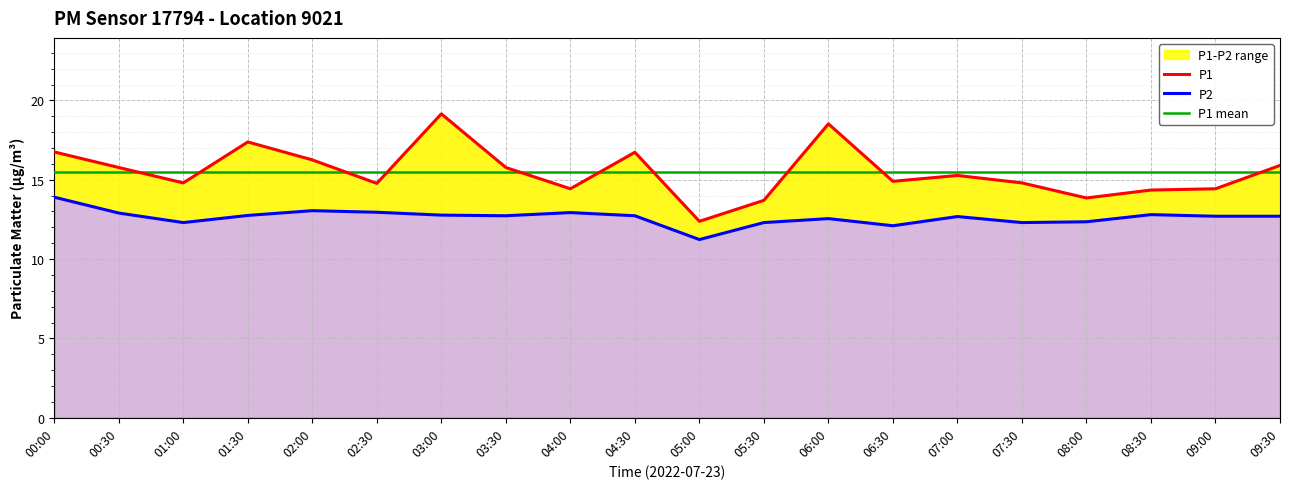

The value of P1 at 04:30 is 9.7. True or false?

False